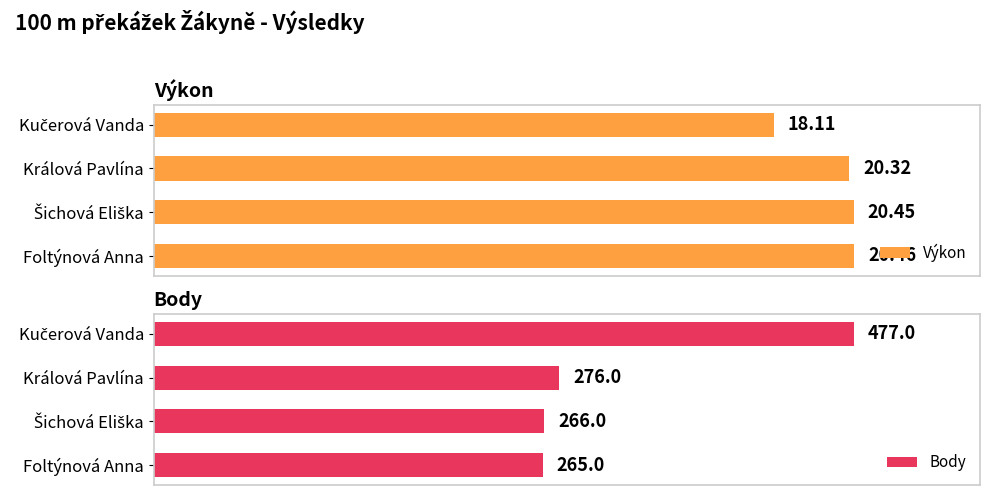

At which label does Body reach its minimum?

Foltýnová Anna